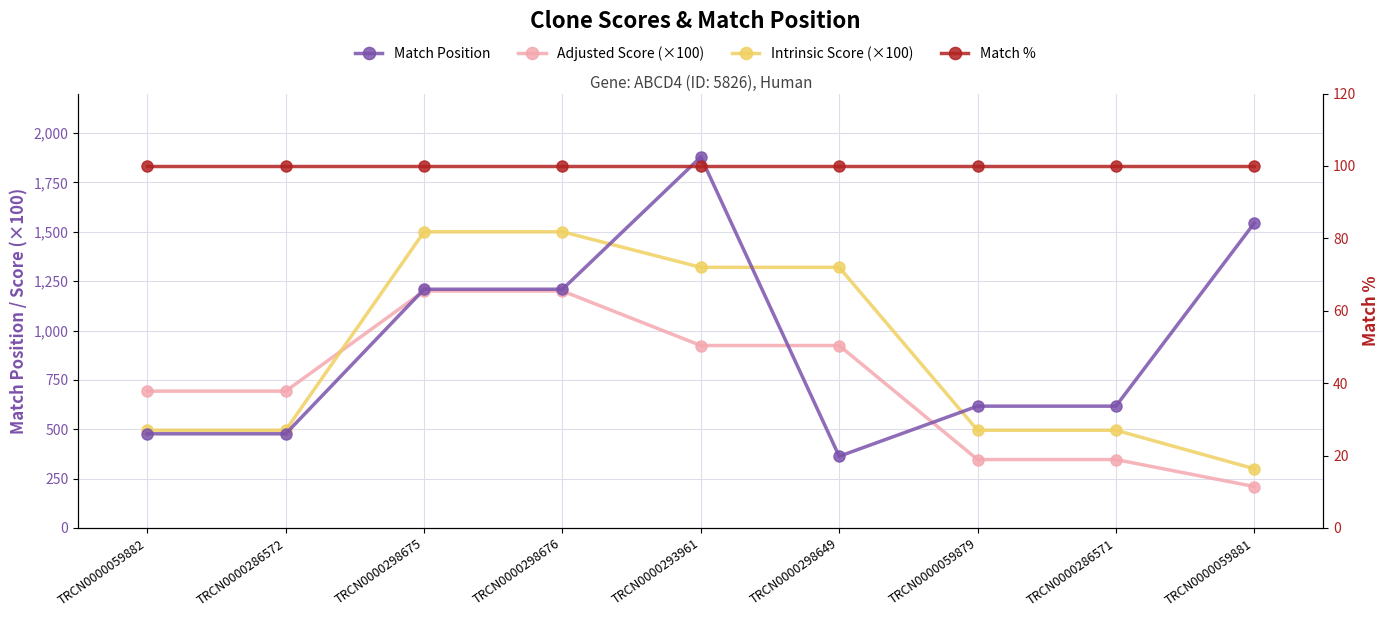

Which series has the largest total across all categories?

Match Position